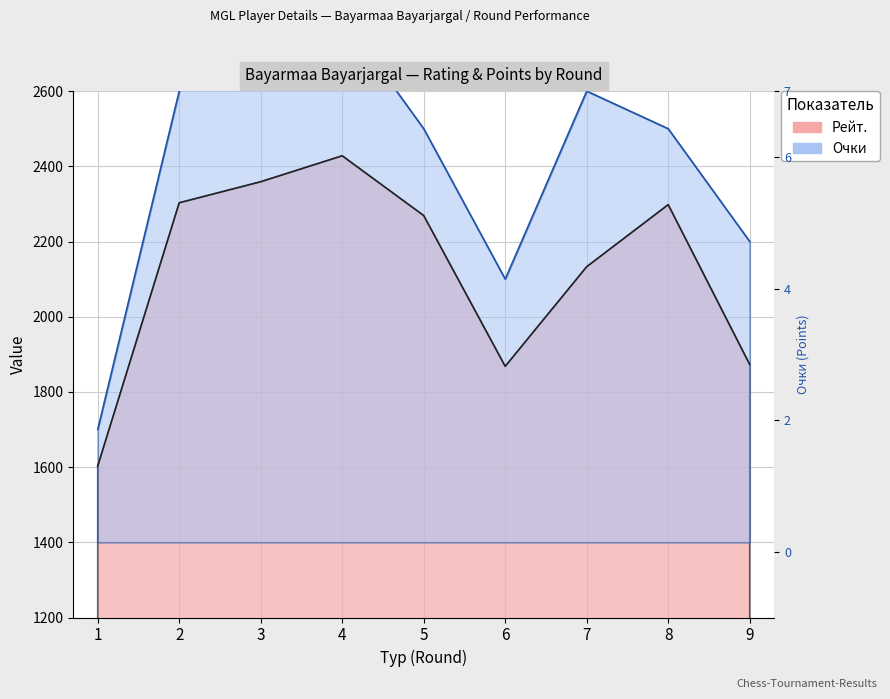

Where is the first local minimum for Очки?

6